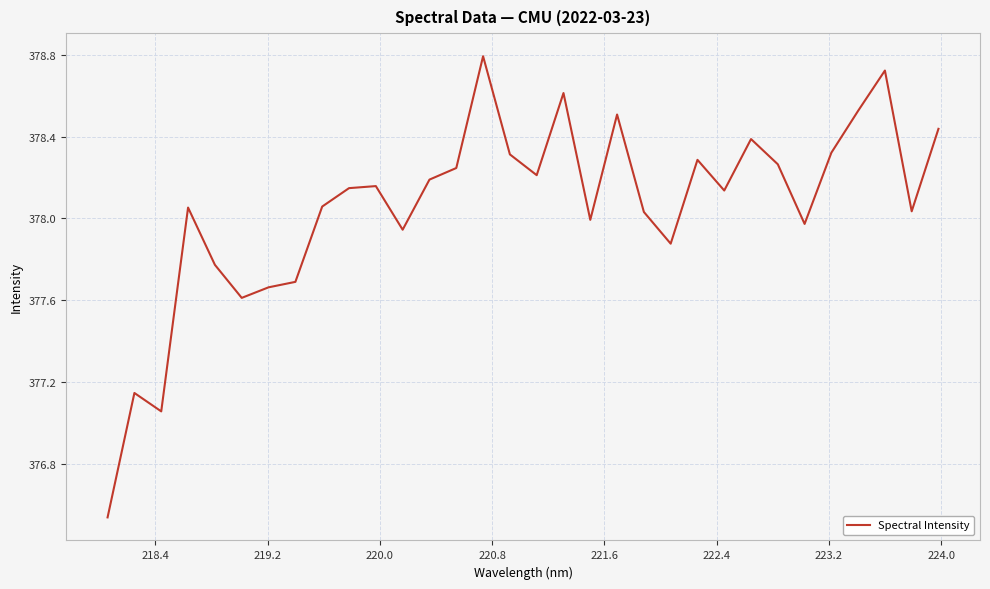

What is the difference between the maximum and minimum values?

2.3